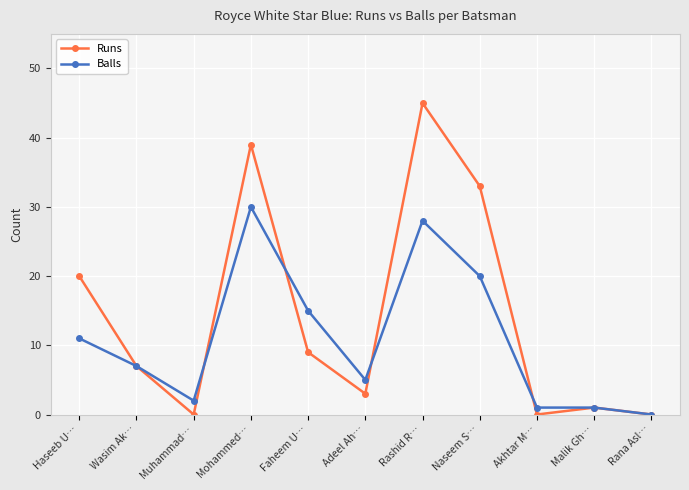

How many lines are shown in the chart?

2